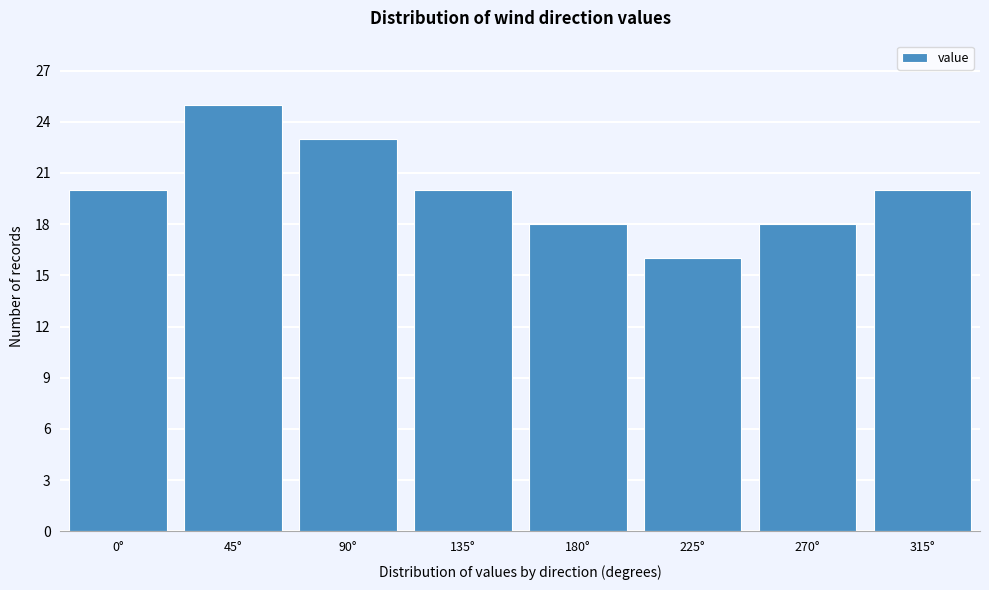

Reading right to left, what are all the values shown in this chart?

20	18	16	18	20	23	25	20